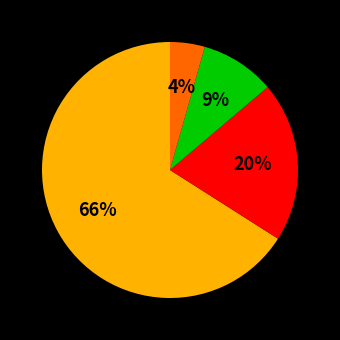

Count the number of slices in the pie.

4